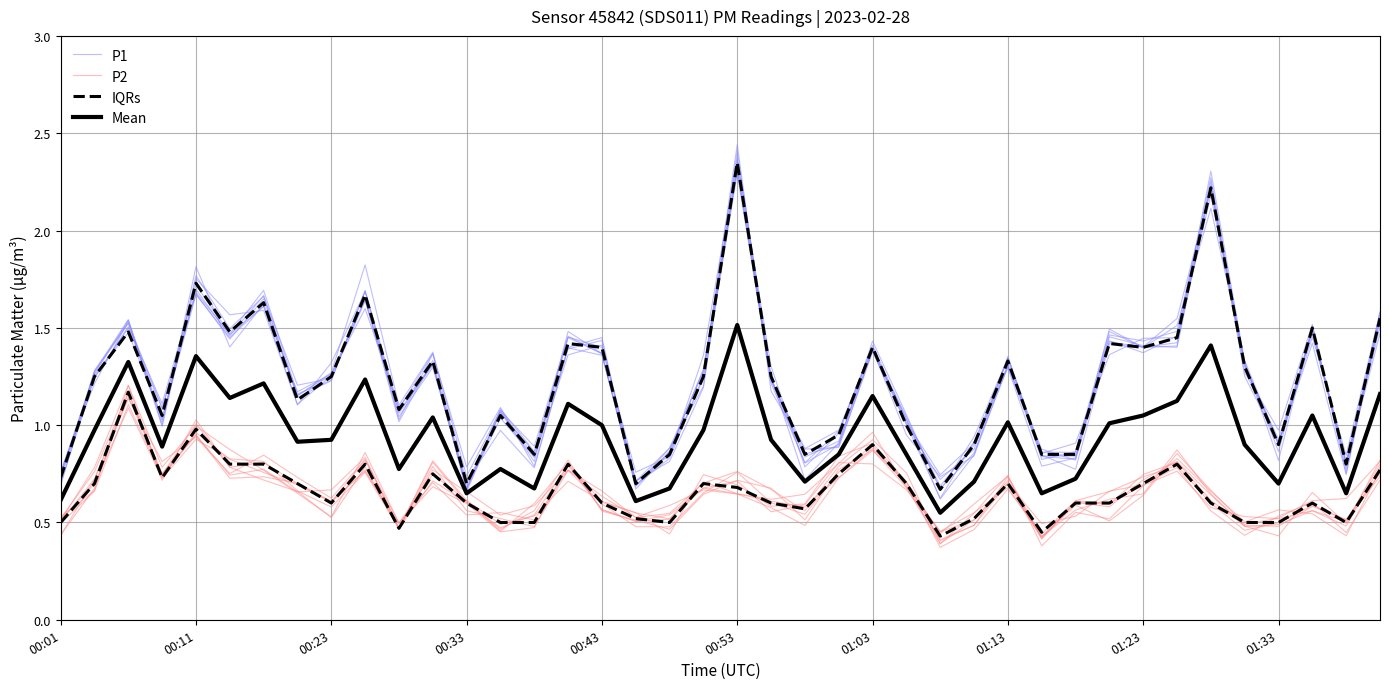

What is the value of the IQRs point at the 40th from the left?

0.8